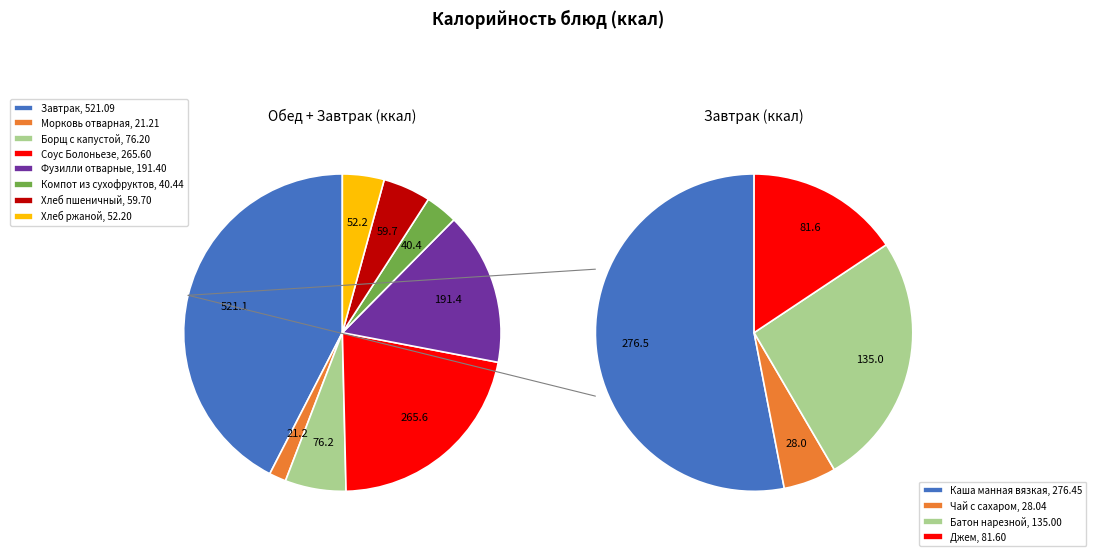

Which has a higher value, Батон нарезной or Компот из сухофруктов?

Батон нарезной